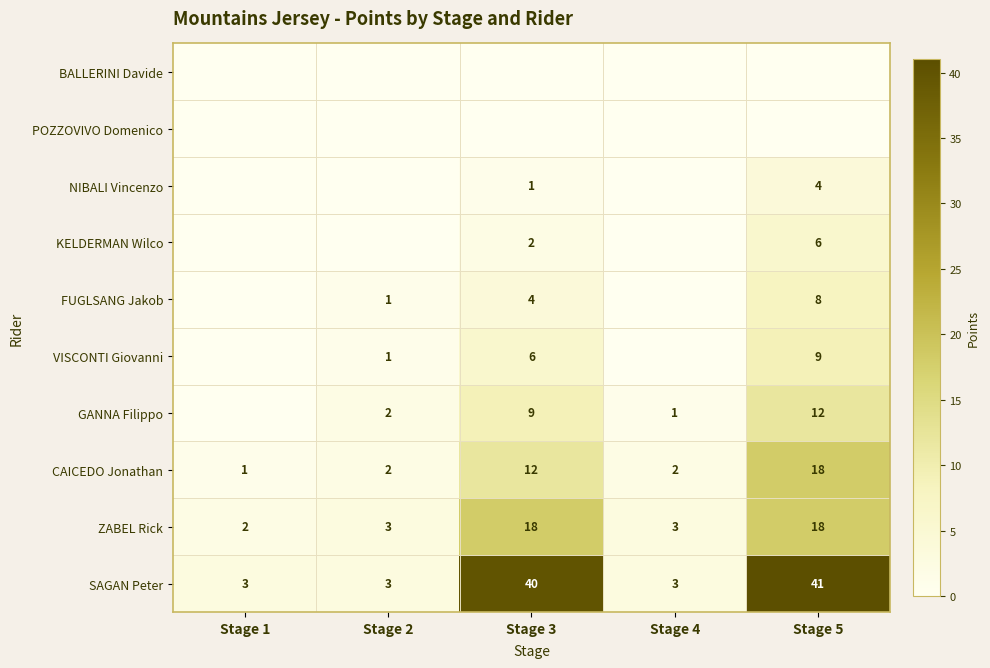

What is the difference between the CAICEDO Jonathan values at Stage 2 and Stage 3?

10